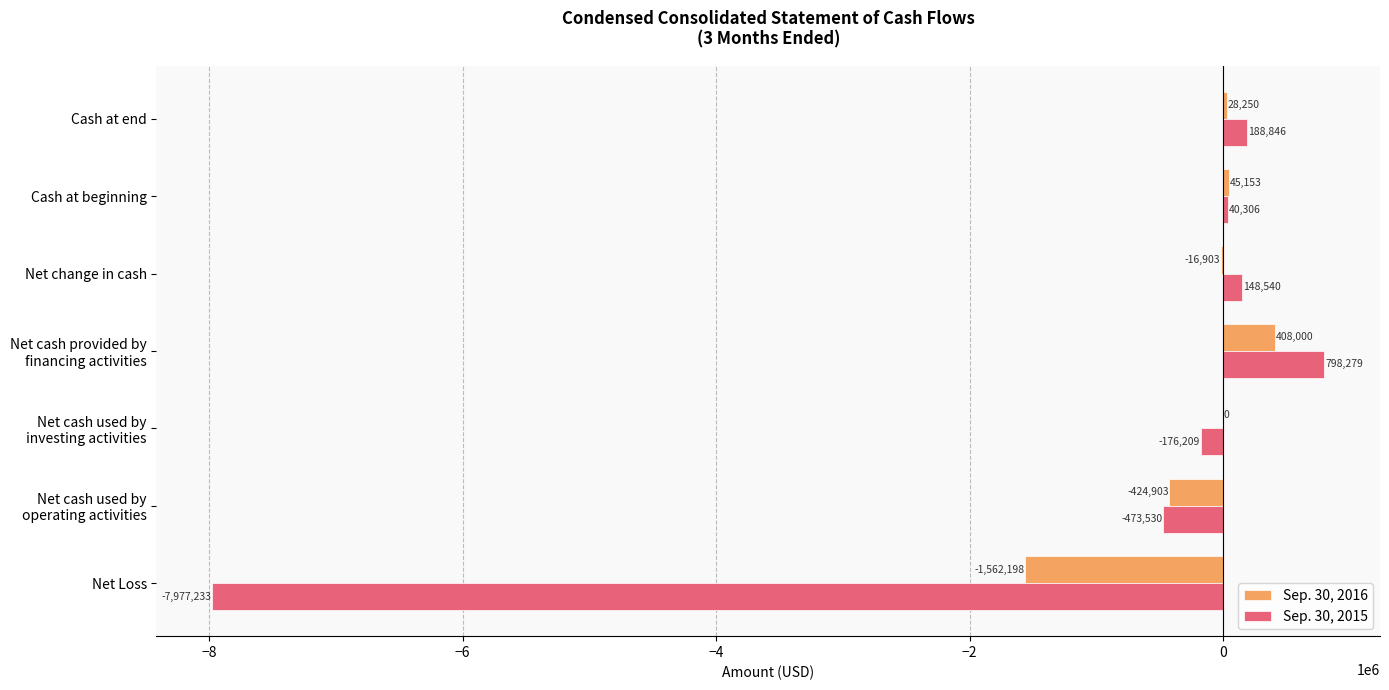

What is the sum of all Sep. 30, 2015 values?

-7451001